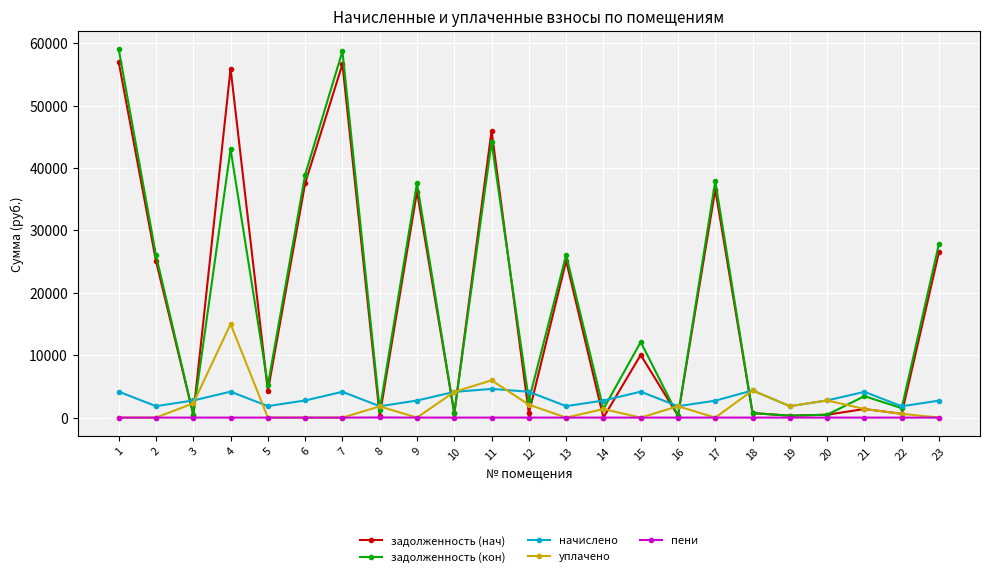

Between 6 and 11, which series saw the biggest shift?

задолженность (нач)